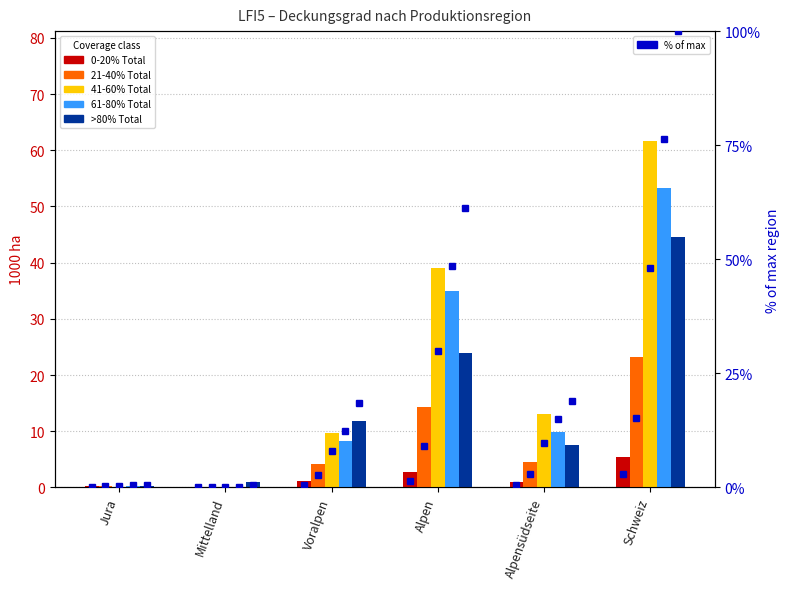

What position from the right is Alpen?

3